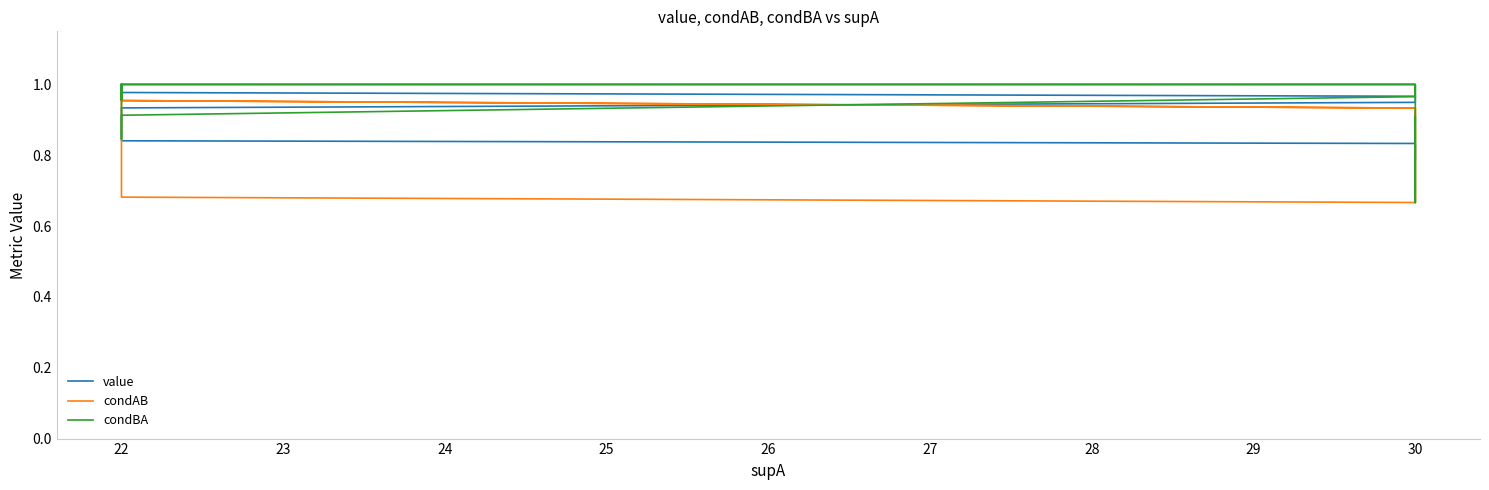

What are all the series names shown in the legend?

value, condAB, condBA